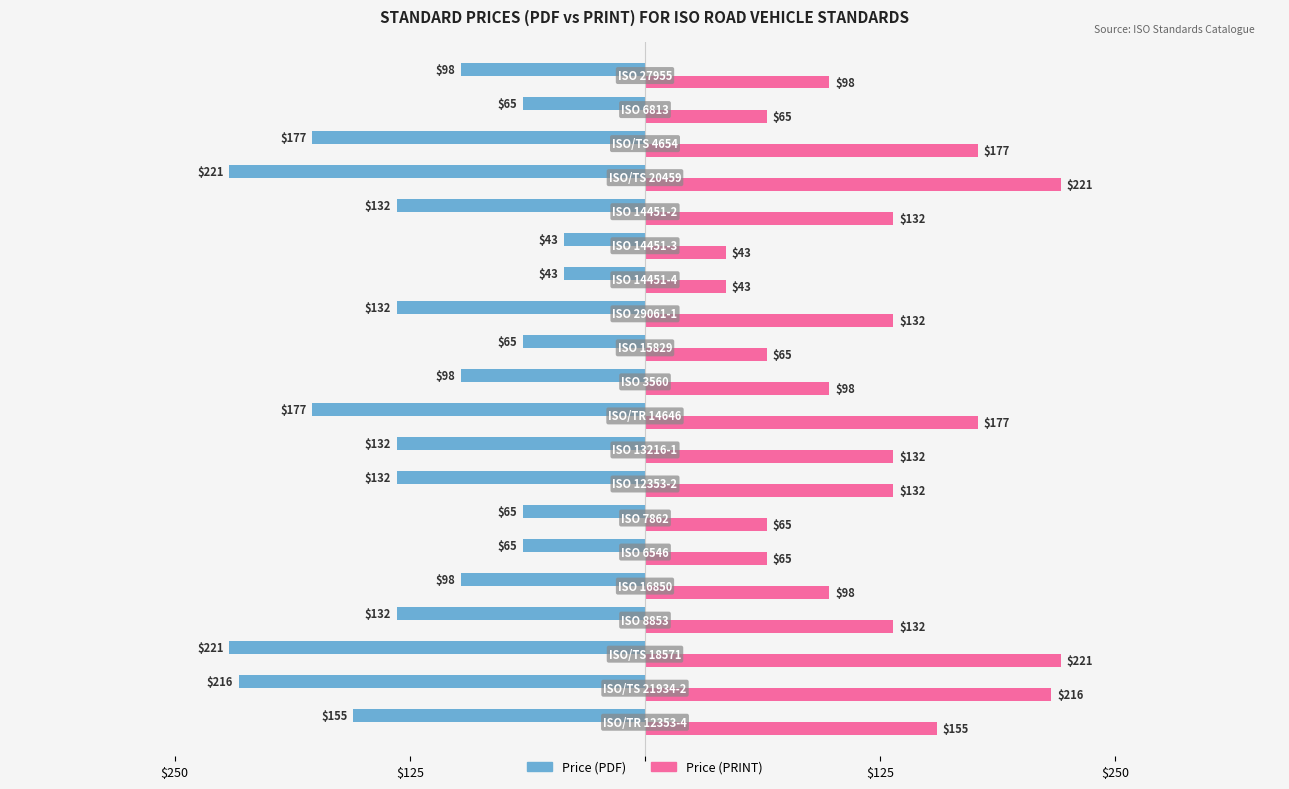

Rank the series by their average value, from highest to lowest.

Price (PRINT), Price (PDF)